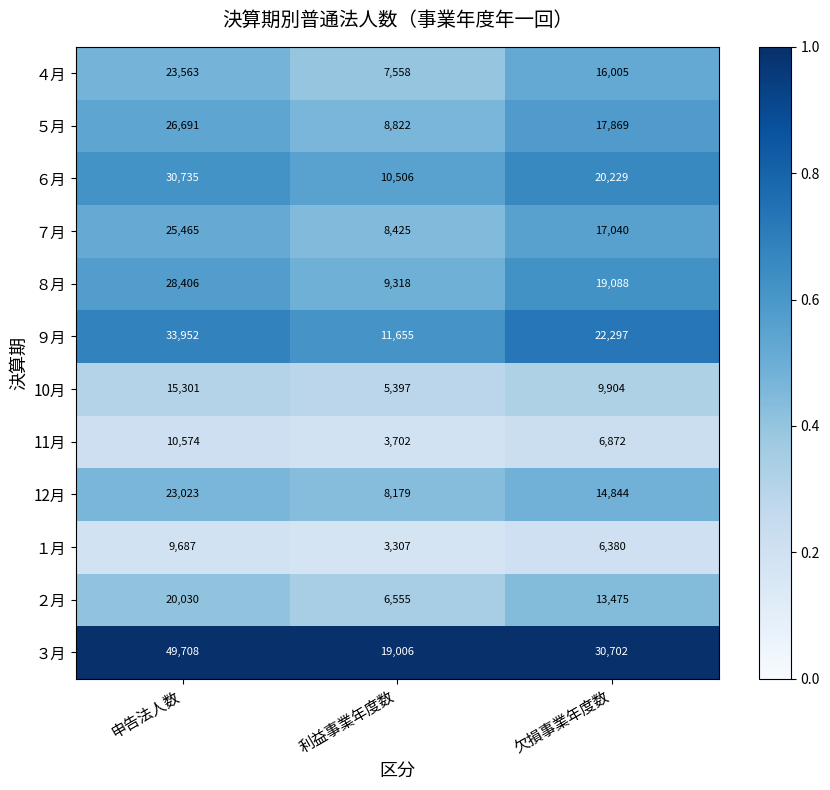

Rank the series at 利益事業年度数 from lowest to highest value.

１月, 11月, 10月, ２月, ４月, 12月, ７月, ５月, ８月, ６月, ９月, ３月